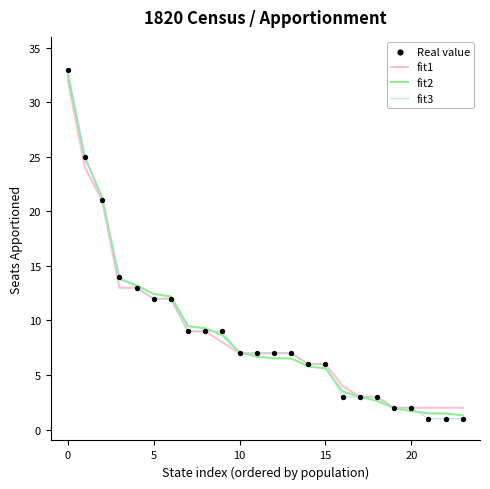

Which series has the largest range (max minus min)?

fit3